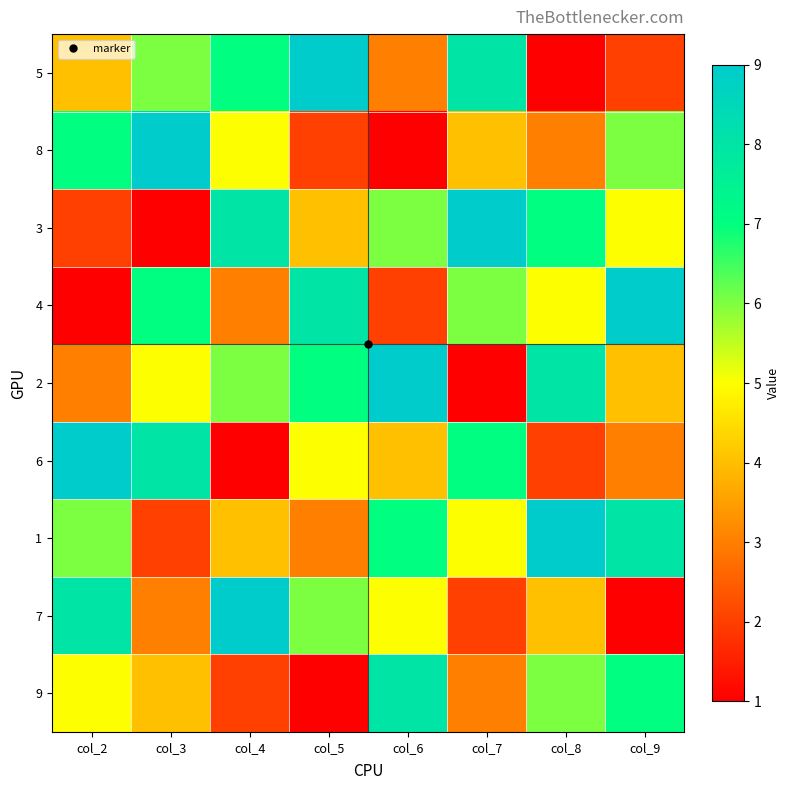

Reading left to right, what are all the values shown in this chart?

5: col_2=4	col_3=6	col_4=7	col_5=9	col_6=3	col_7=8	col_8=1	col_9=2
8: col_2=7	col_3=9	col_4=5	col_5=2	col_6=1	col_7=4	col_8=3	col_9=6
3: col_2=2	col_3=1	col_4=8	col_5=4	col_6=6	col_7=9	col_8=7	col_9=5
4: col_2=1	col_3=7	col_4=3	col_5=8	col_6=2	col_7=6	col_8=5	col_9=9
2: col_2=3	col_3=5	col_4=6	col_5=7	col_6=9	col_7=1	col_8=8	col_9=4
6: col_2=9	col_3=8	col_4=1	col_5=5	col_6=4	col_7=7	col_8=2	col_9=3
1: col_2=6	col_3=2	col_4=4	col_5=3	col_6=7	col_7=5	col_8=9	col_9=8
7: col_2=8	col_3=3	col_4=9	col_5=6	col_6=5	col_7=2	col_8=4	col_9=1
9: col_2=5	col_3=4	col_4=2	col_5=1	col_6=8	col_7=3	col_8=6	col_9=7